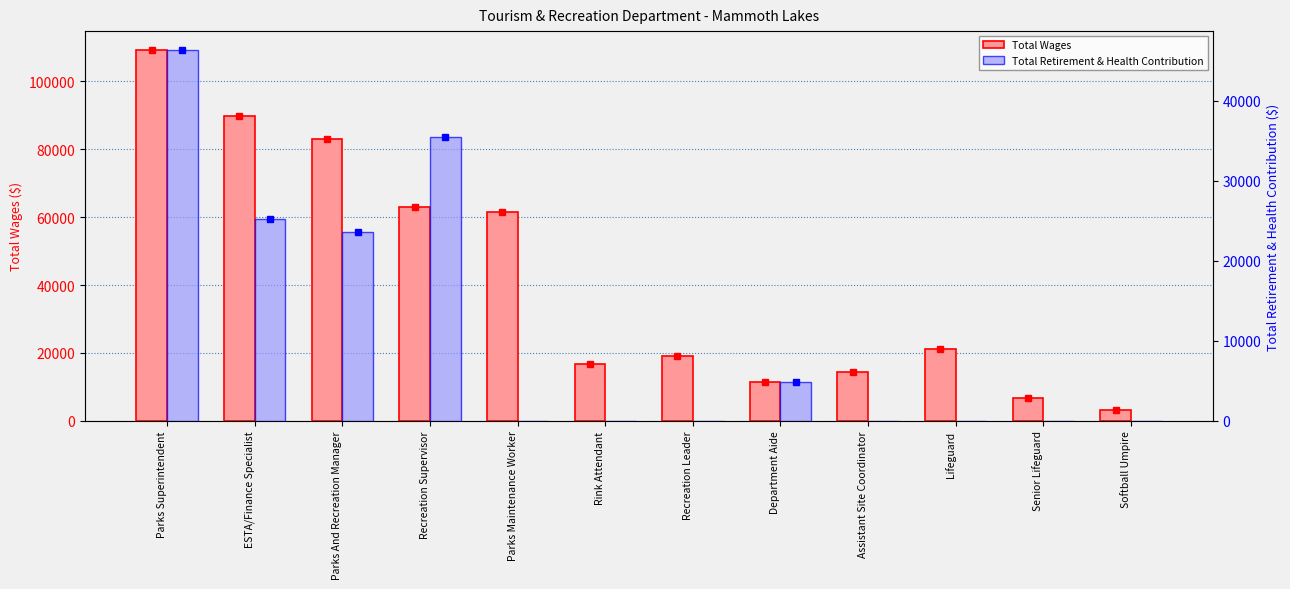

True or false: Total Wages has a value of 11289 at Senior Lifeguard.

False